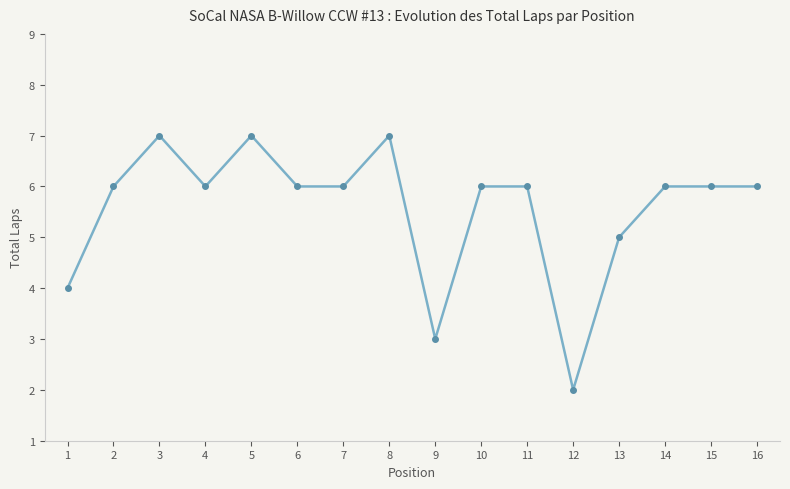

True or false: the data shows 6 at 11.

True